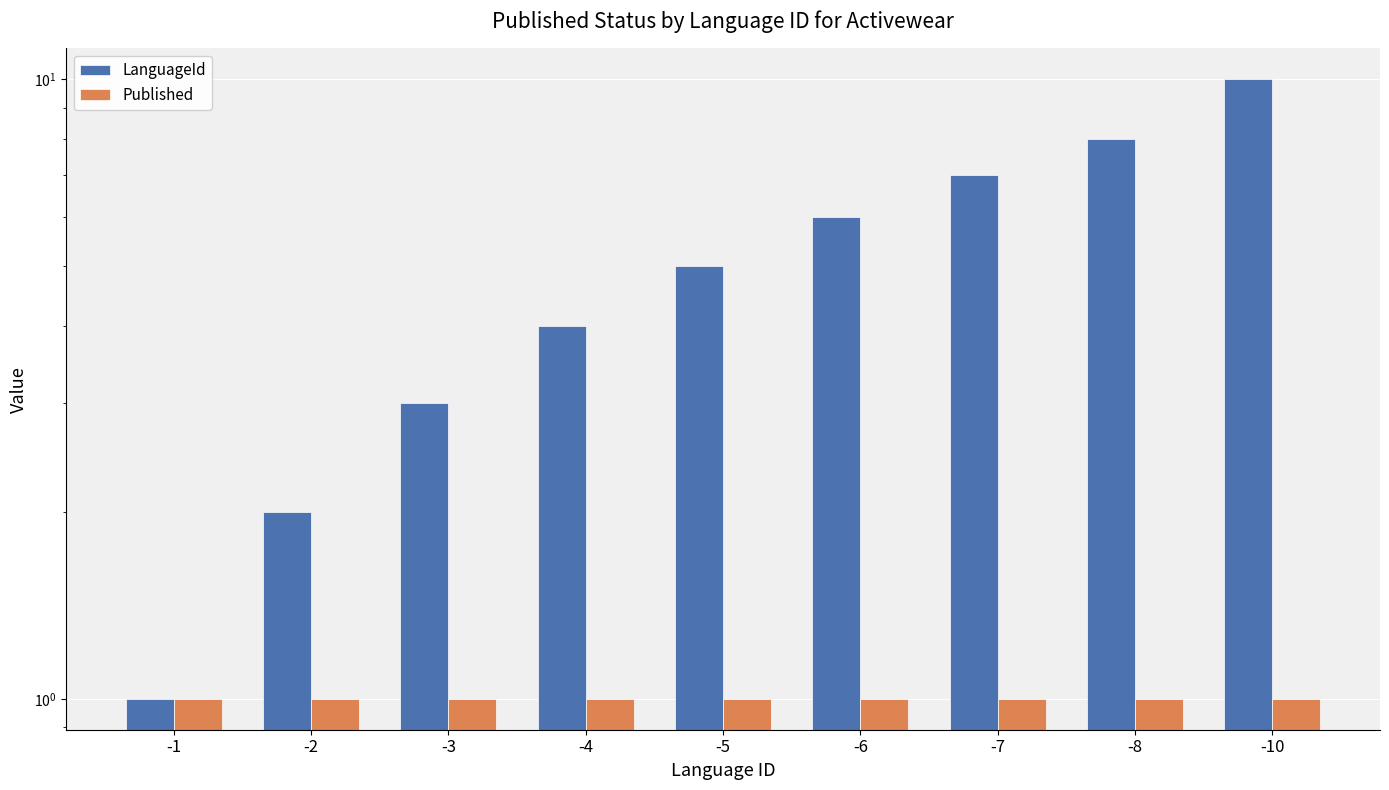

How many bars are there in total?

18